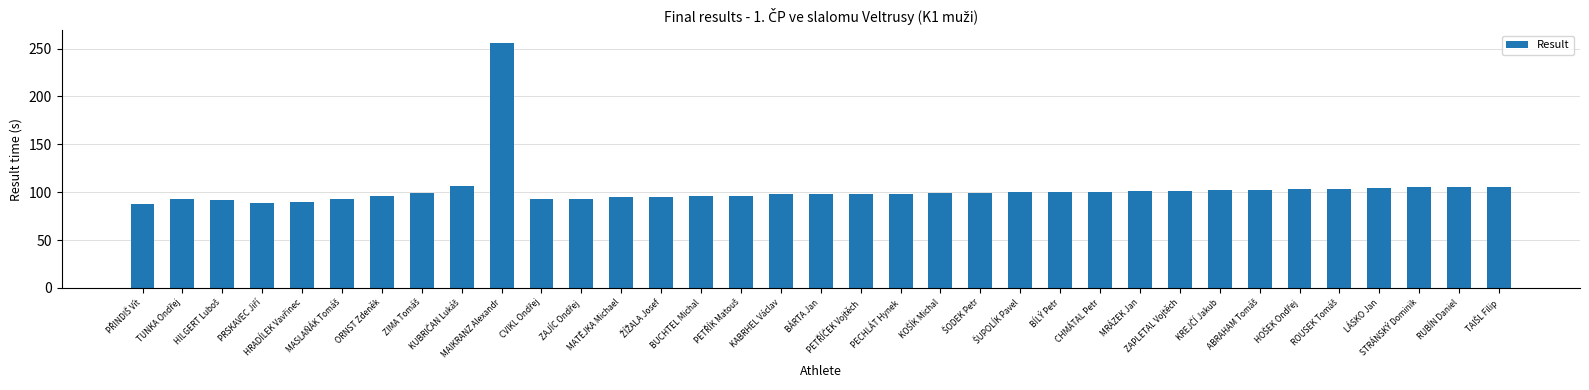

What position from the left is MRÁZEK Jan?

26